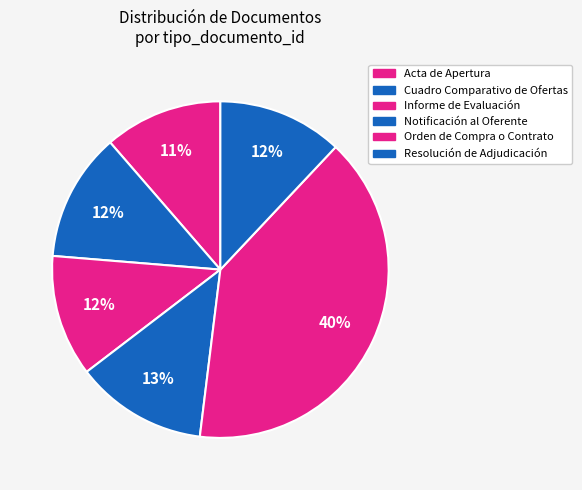

Is Acta de Apertura the majority of the pie?

No